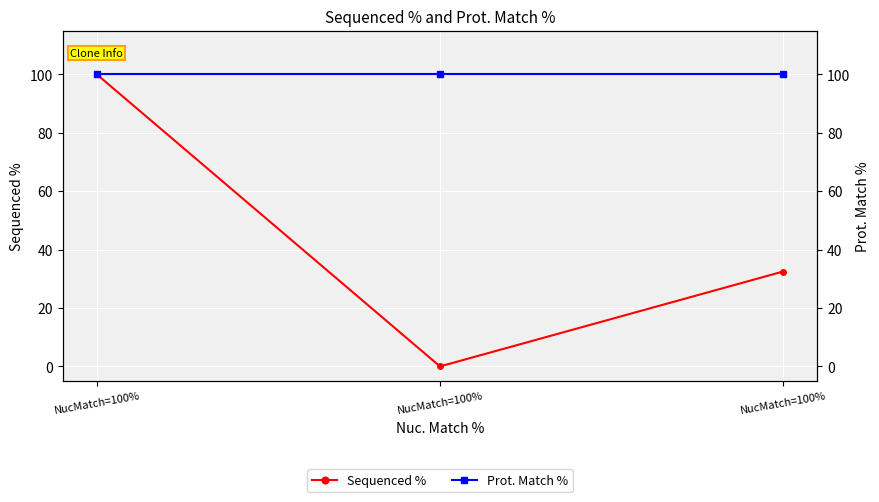

Reading left to right, extract all data points from this chart.

Sequenced %: NucMatch=100%=100.0	NucMatch=100%=0.0	NucMatch=100%=32.5
Prot. Match %: NucMatch=100%=100.0	NucMatch=100%=100.0	NucMatch=100%=100.0